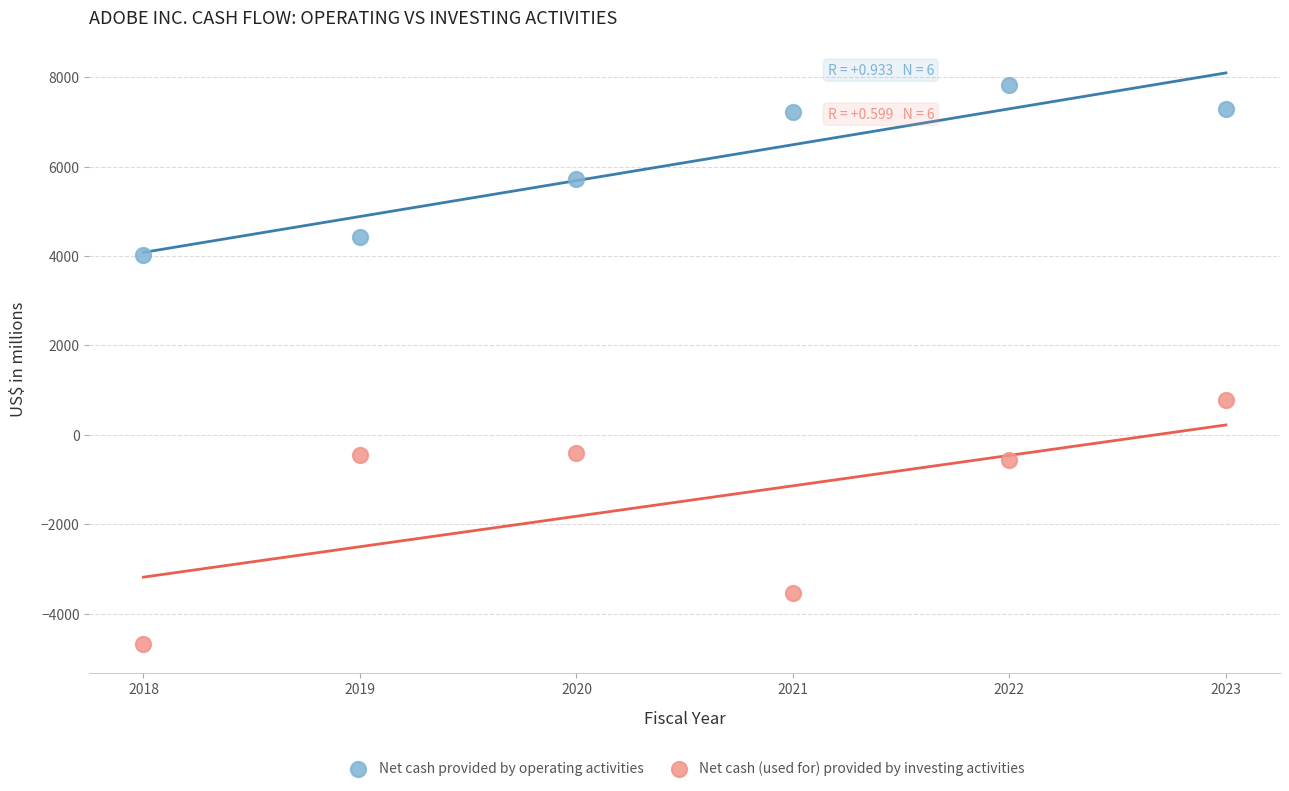

Which series has the widest spread of Y values?

Net cash (used for) provided by investing activities